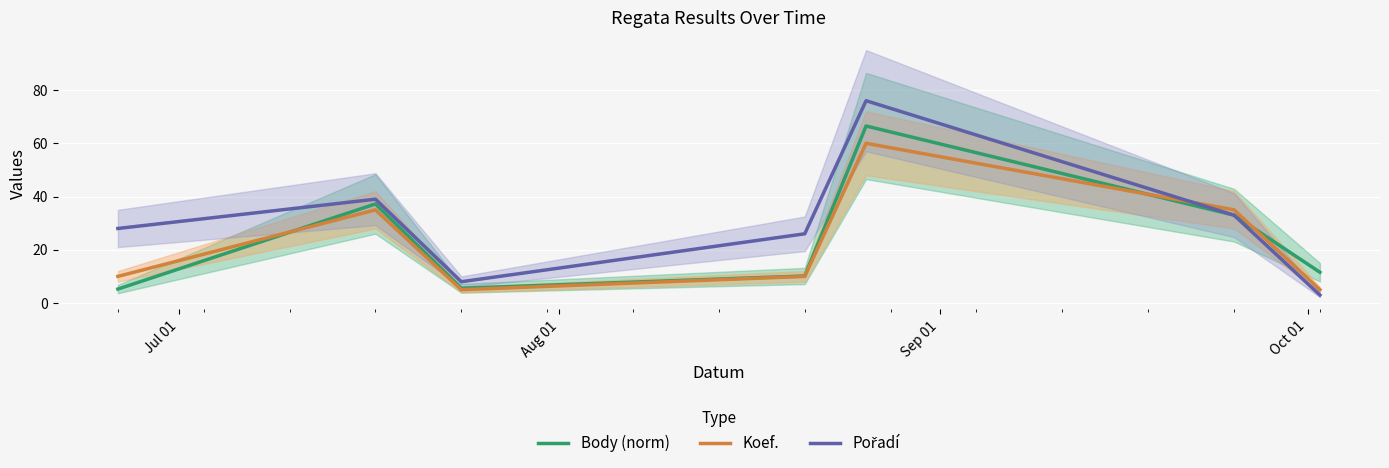

True or false: Body (norm) and Koef. intersect in this chart.

True